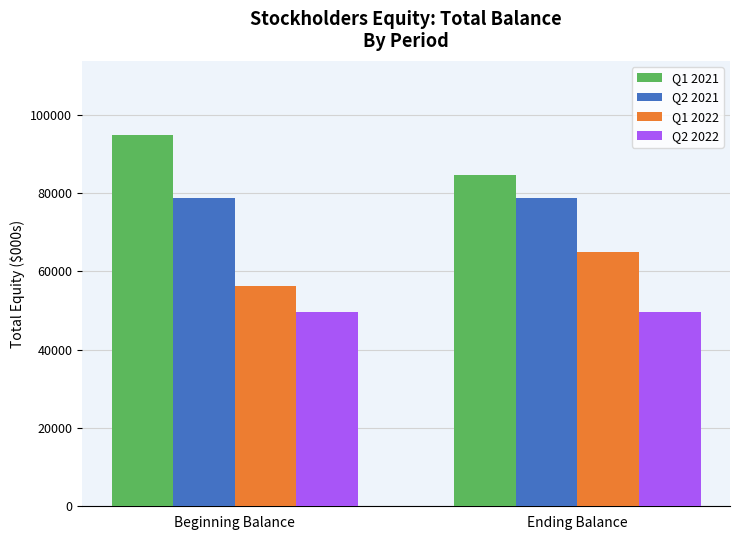

What are all the series names shown in the legend?

Q1 2021, Q2 2021, Q1 2022, Q2 2022